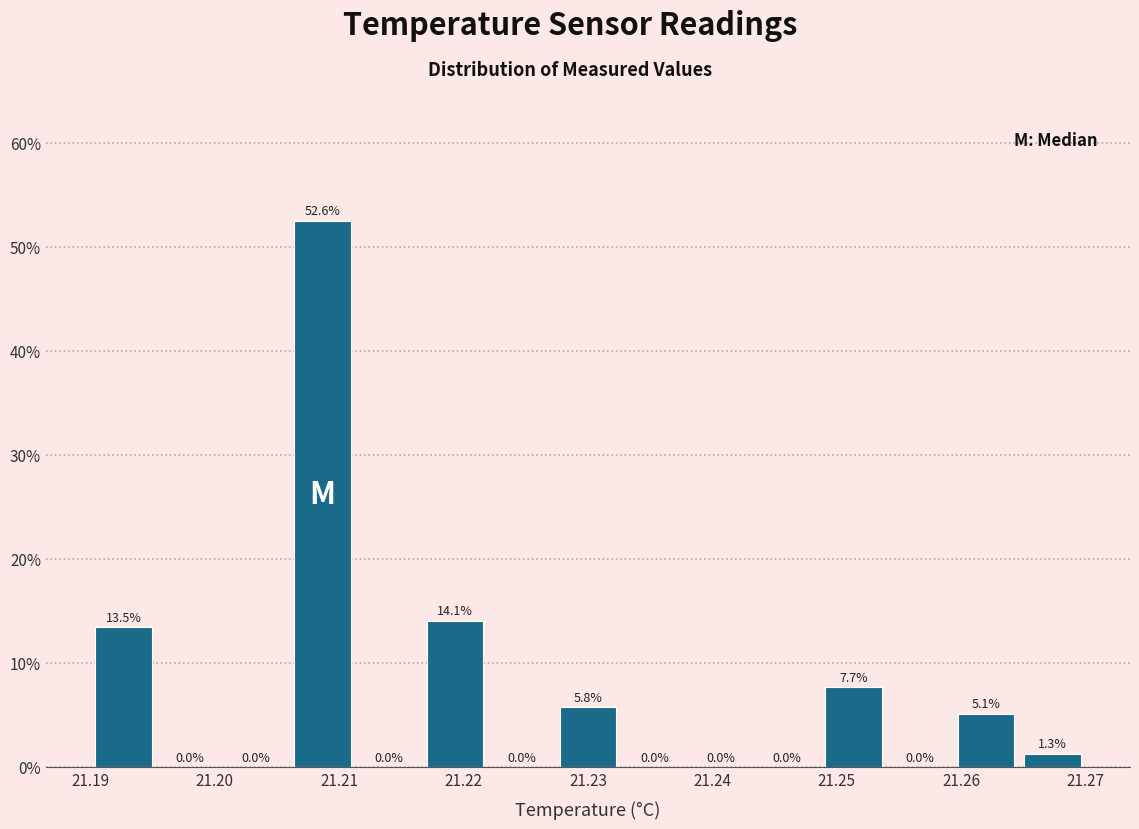

Reading left to right, transcribe this chart: for each bar, give the range it covers on the x-axis and its height. The bar edges are not printed on the chart, so give them approximately, as read against the axis.

21.190 to 21.195: 13.5
21.195 to 21.201: 0.0
21.201 to 21.206: 0.0
21.206 to 21.211: 52.6
21.211 to 21.217: 0.0
21.217 to 21.222: 14.1
21.222 to 21.227: 0.0
21.227 to 21.233: 5.8
21.233 to 21.238: 0.0
21.238 to 21.243: 0.0
21.243 to 21.249: 0.0
21.249 to 21.254: 7.7
21.254 to 21.259: 0.0
21.259 to 21.265: 5.1
21.265 to 21.270: 1.3